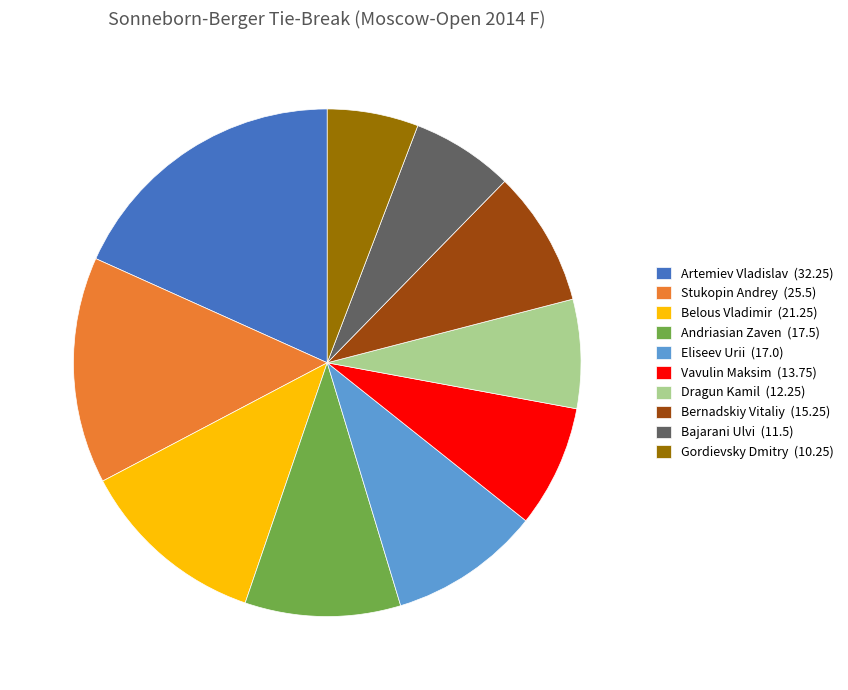

Does Stukopin Andrey represent more than half of the total?

No